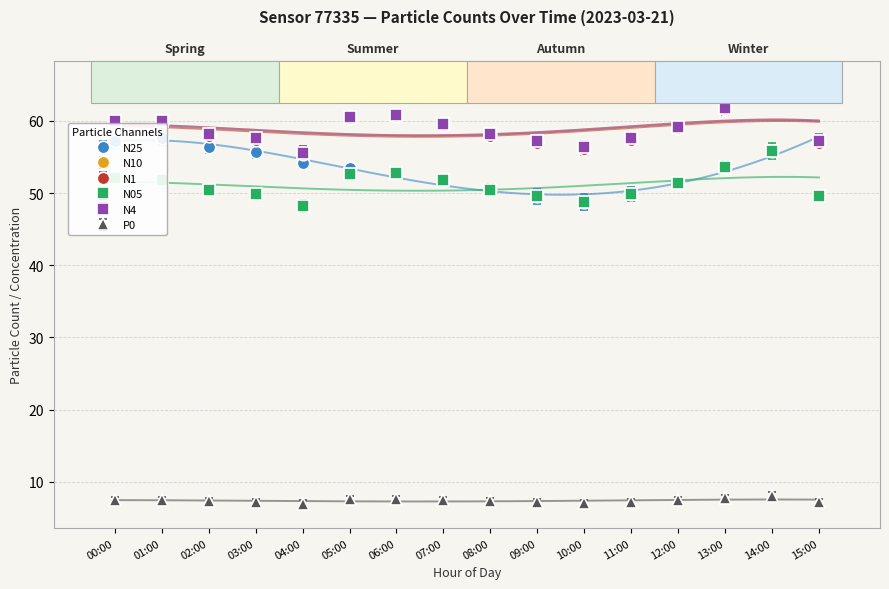

How many interior local valleys does the N1 series have?

2